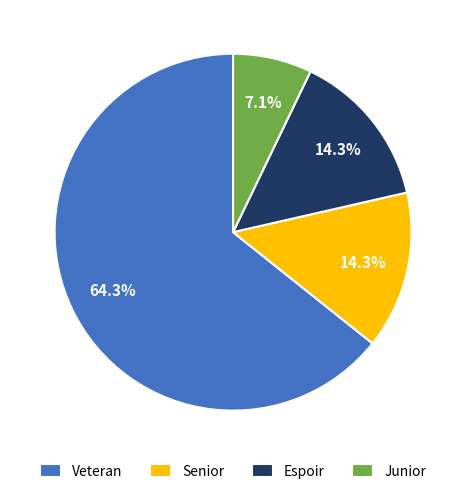

How many segments does this pie chart have?

4